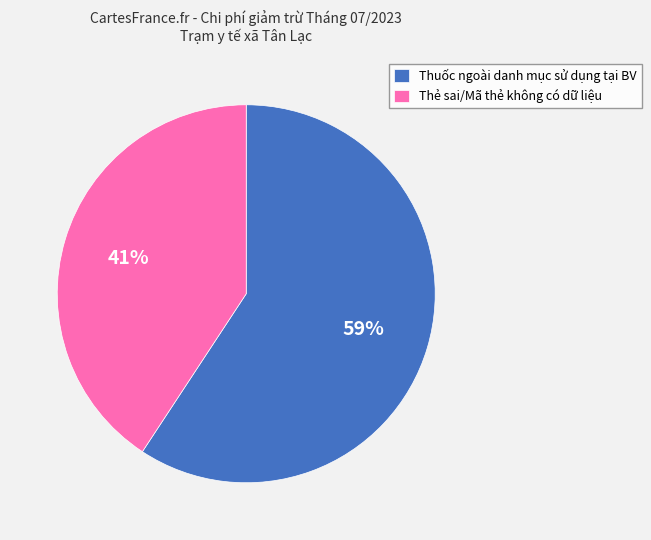

What percentage is the Thuốc ngoài danh mục sử dụng tại BV slice, to the nearest percent?

59%